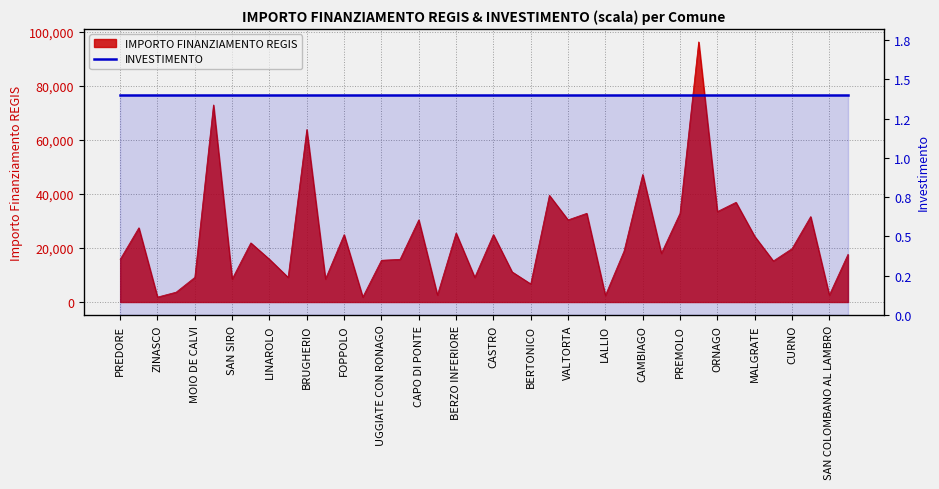

At which label is the value closest to 48983?

CAMBIAGO